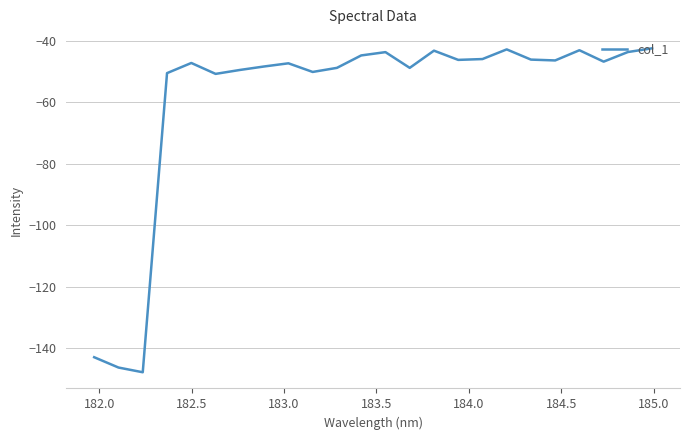

Does the chart display data point markers on the line(s)?

No